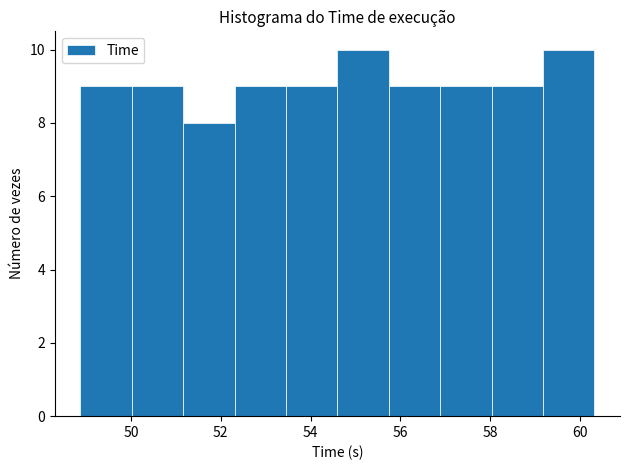

What is the height of the bar covering 54.6 to 55.8 on the x-axis? Neither the bar edges nor the heights are printed on the chart, so give them approximately, as read against the axes.

10